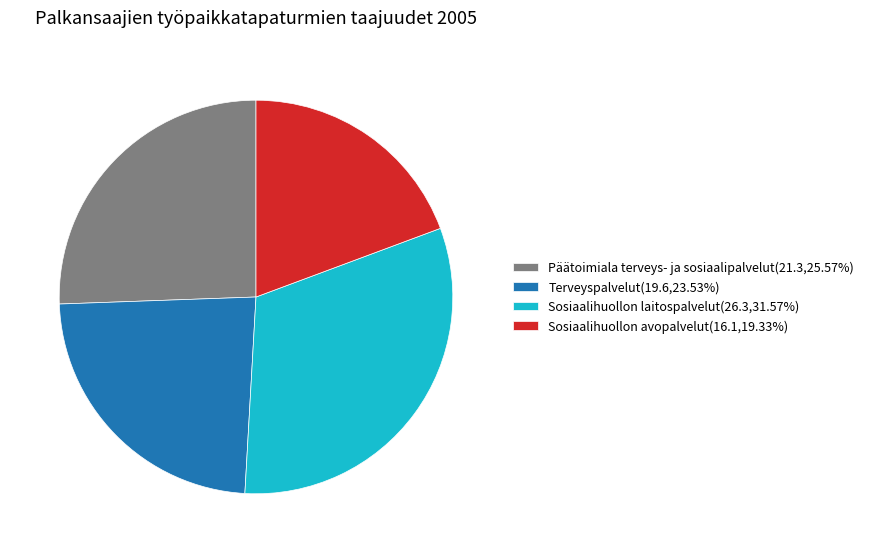

How many segments does this pie chart have?

4